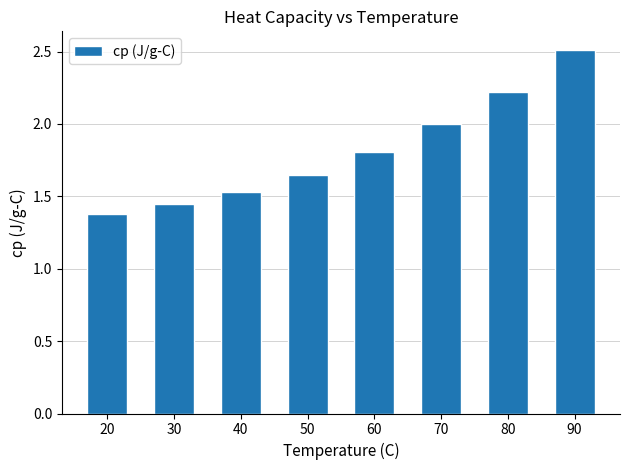

What is the average value?

1.8